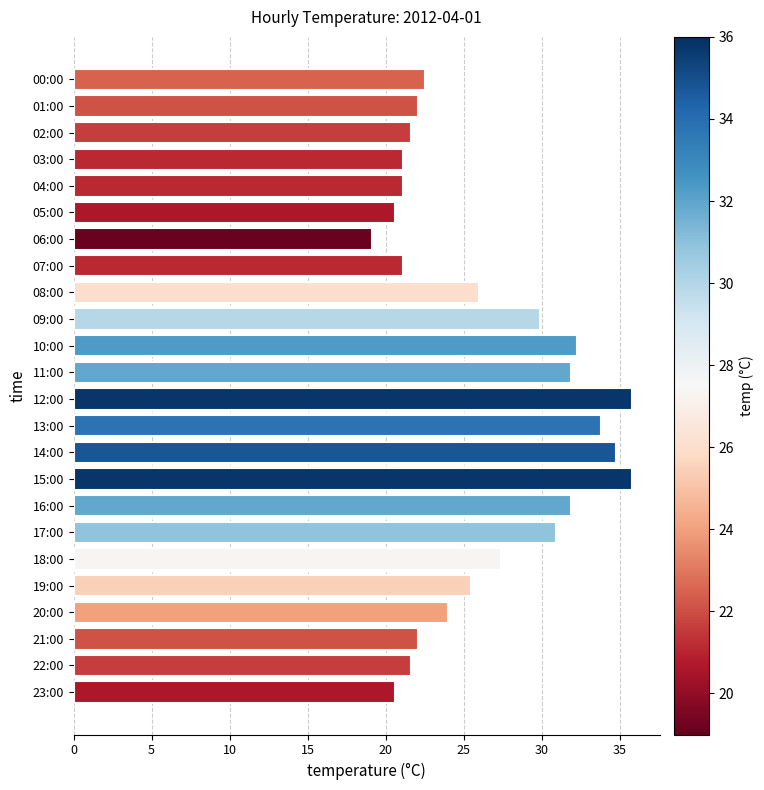

How many data points are above 25?

12